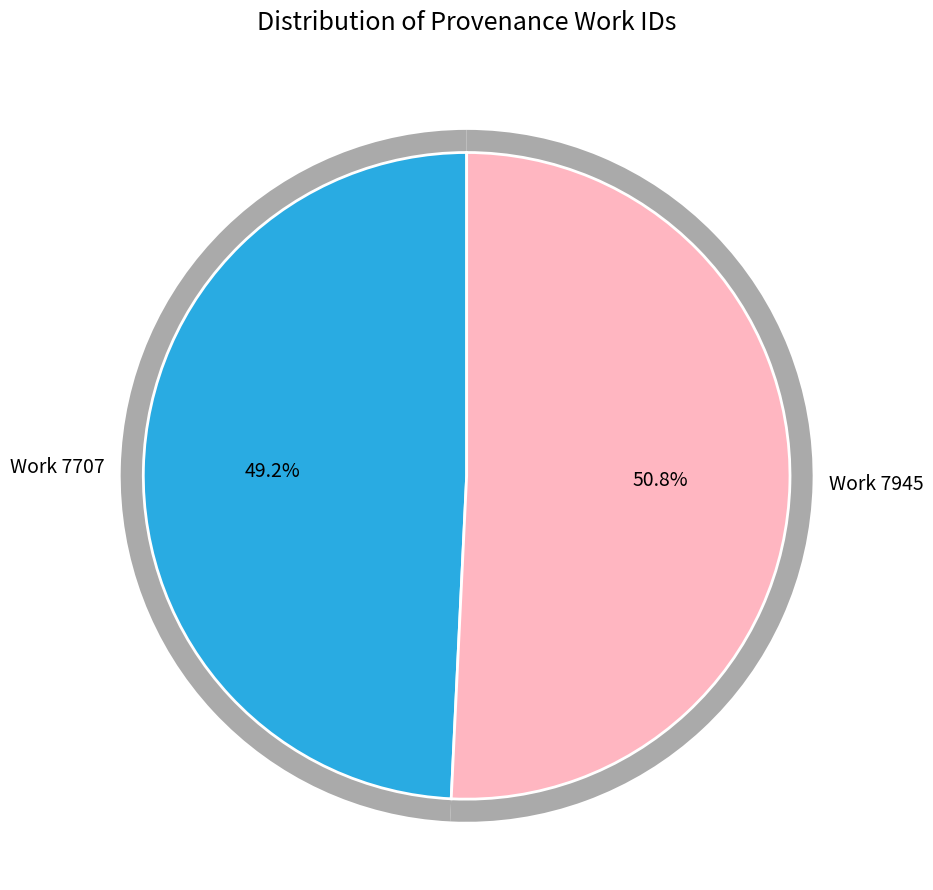

What is the change in value from Work 7707 to Work 7945?

+238